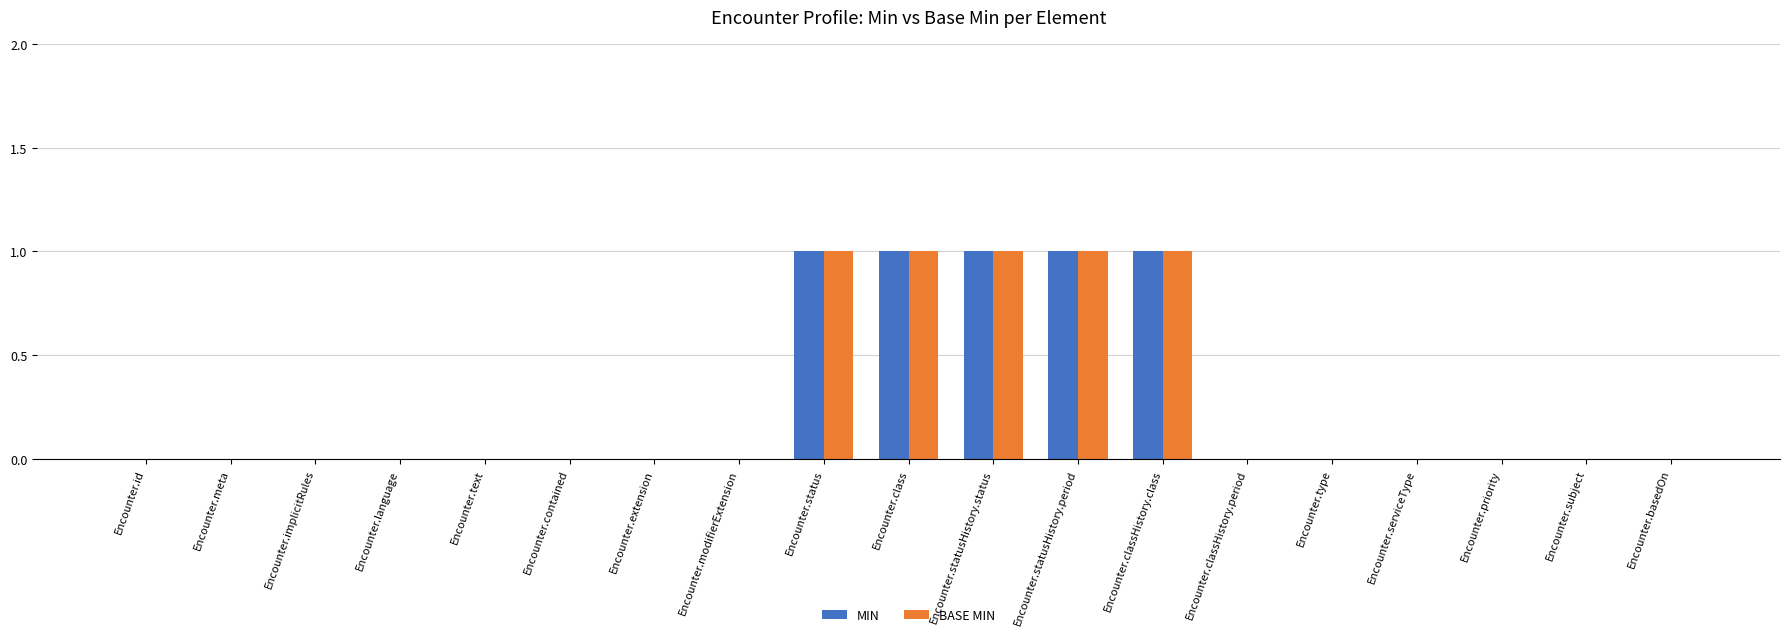

How many groups of bars are there?

19